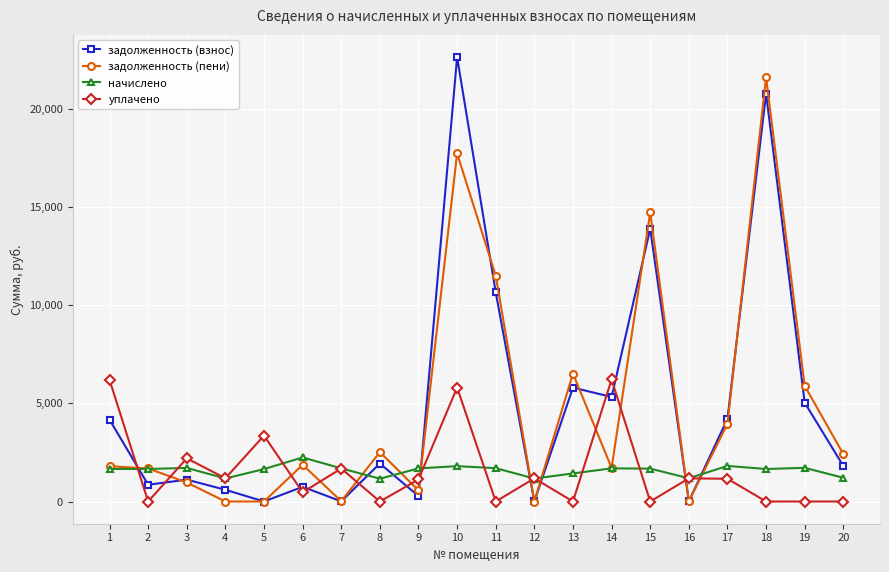

What is the difference between the задолженность (пени) values at 6 and 8?

646.4